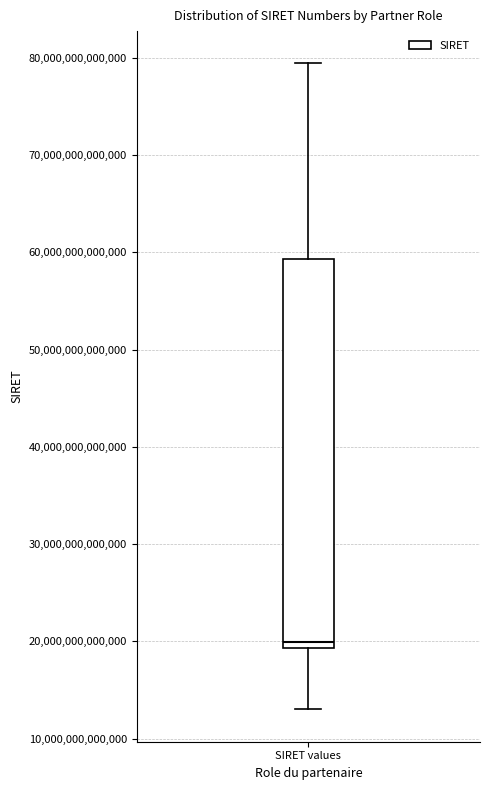

Transcribe this box plot: give where the median line is, the range the box spans, and where the two whiskers end, as read against the y-axis. The values are not printed on the chart, so give them approximately, as read against the axis.

median 20000000000000, box 19000000000000 to 59000000000000, whiskers 13000000000000 to 79000000000000